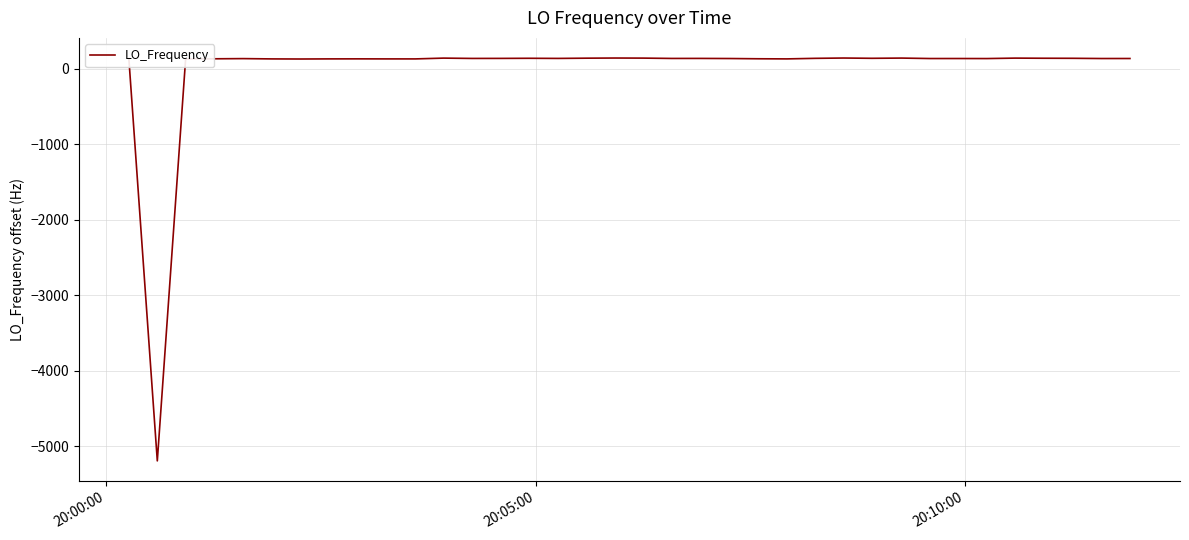

How many lines are shown in the chart?

1